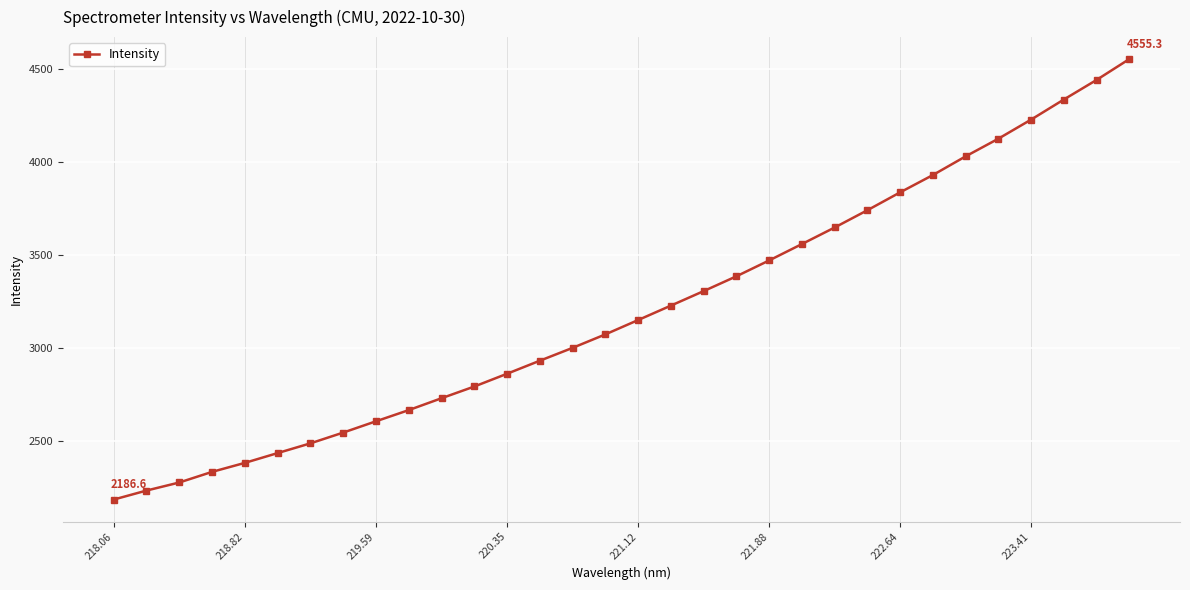

What is the smallest value displayed?

2186.6